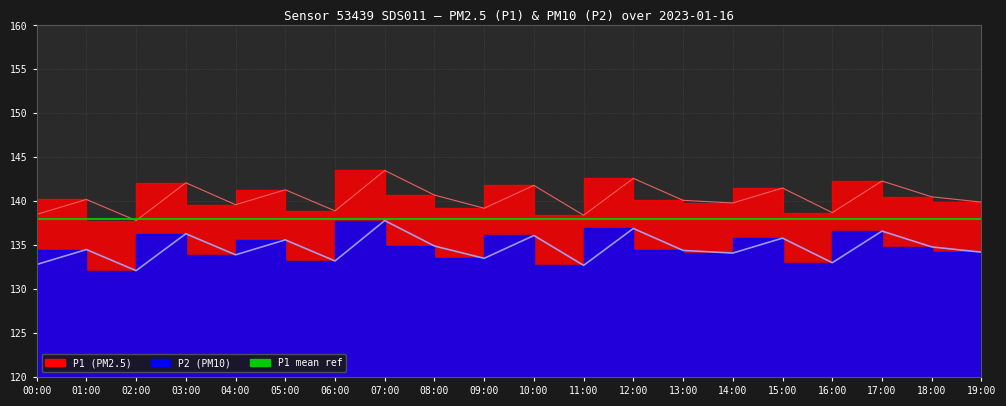

What is the sum of the P2 values at 02:00 and 08:00?

267.0